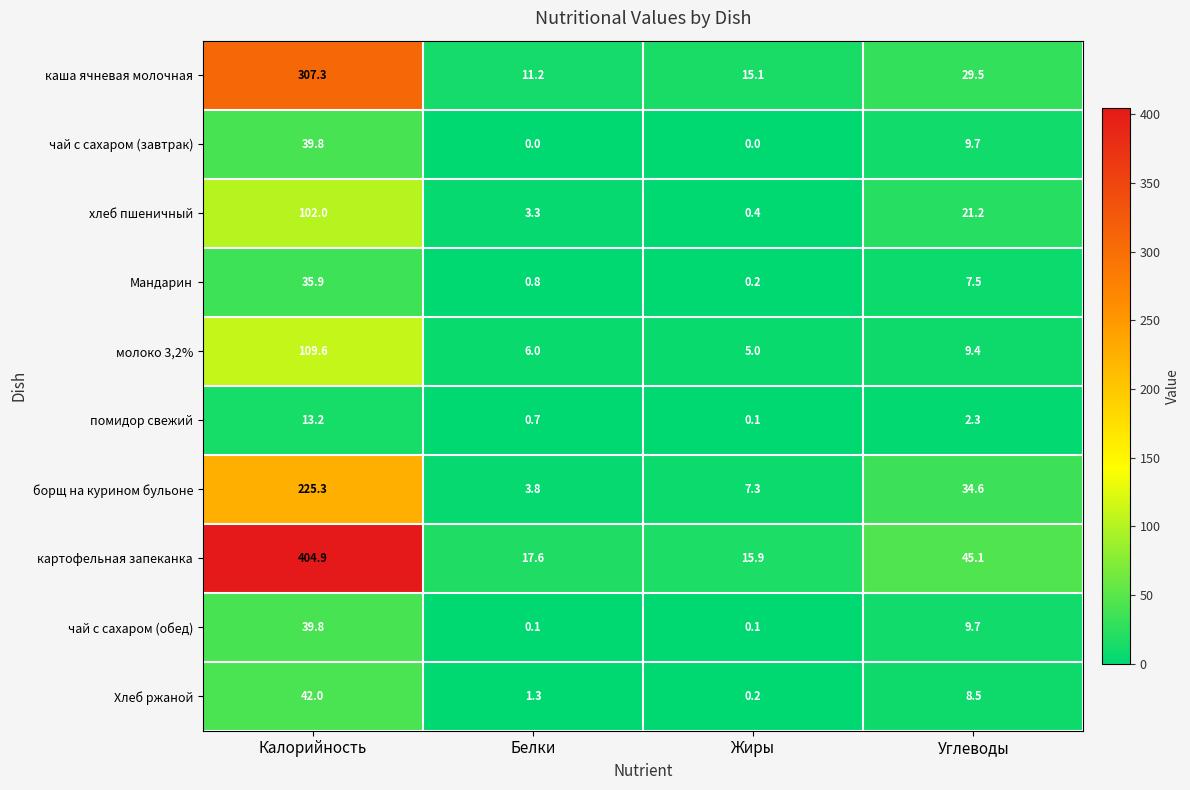

The value of Хлеб ржаной at Углеводы is 8.5. True or false?

True